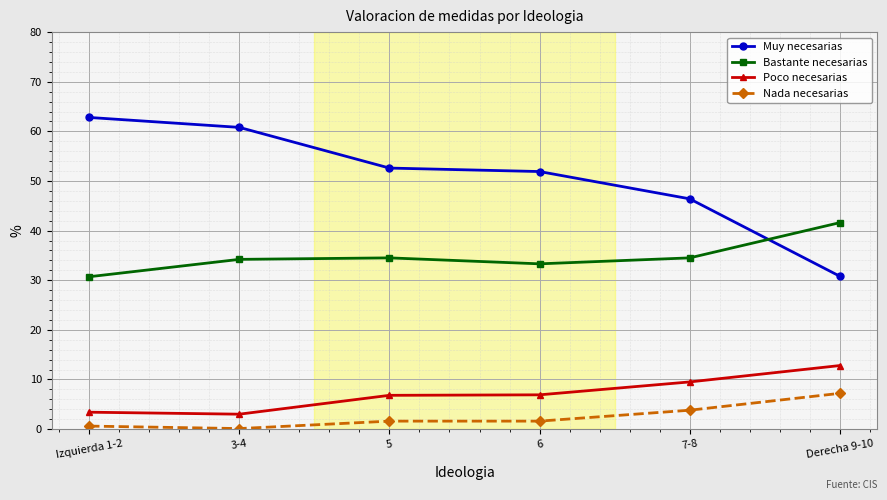

The value of Nada necesarias at Derecha 9-10 is 7.2. True or false?

True